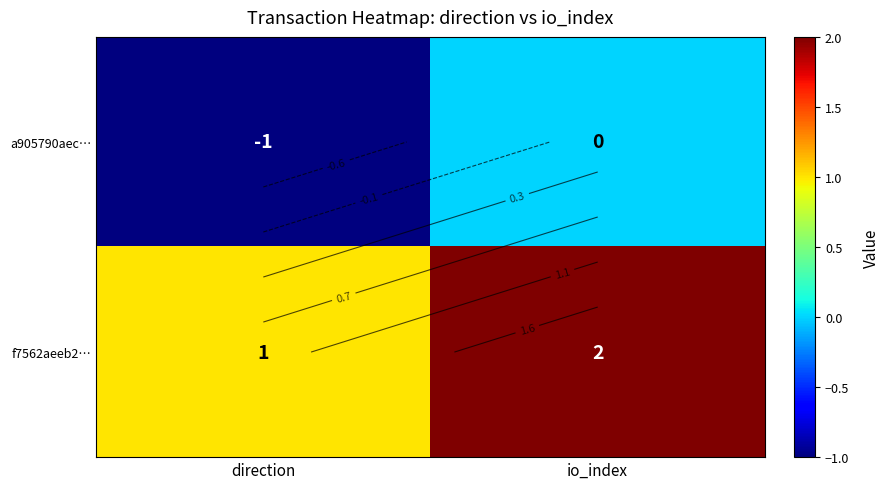

Which has a higher value, io_index or direction?

io_index